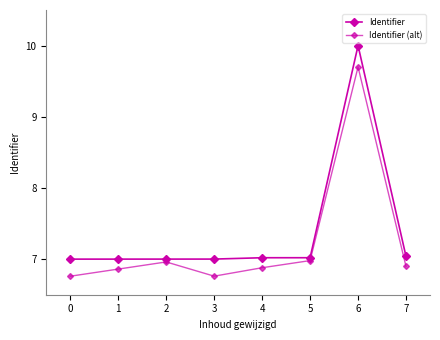

List the labels in order of Identifier value, smallest first.

0, 1, 2, 3, 4, 5, 7, 6